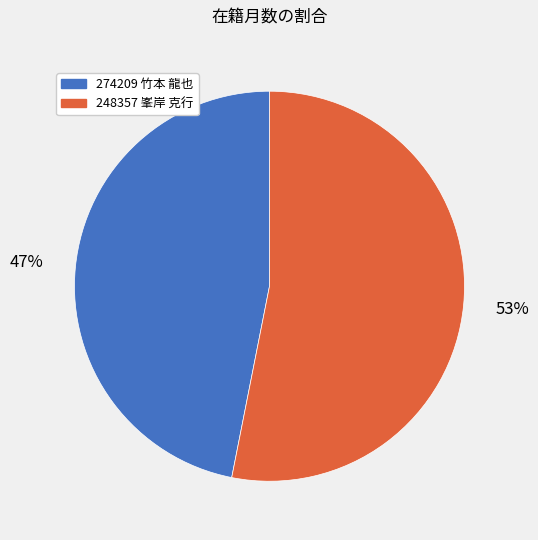

Which slice represents more than half of the pie?

248357 峯岸 克行